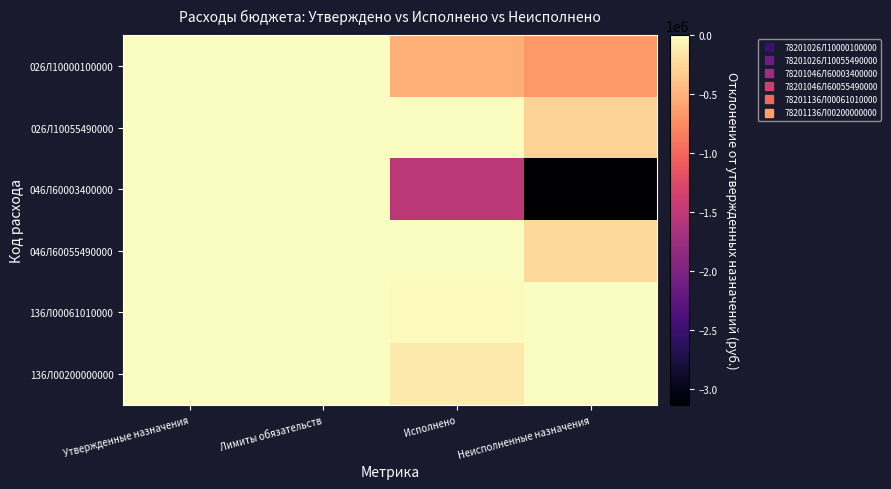

Reading left to right, extract all data points from this chart.

026Л10000100000: Утвержденные назначения=0.0	Лимиты обязательств=0.0	Исполнено=-514995.5	Неисполненные назначения=-661004.5
026Л10055490000: Утвержденные назначения=0.0	Лимиты обязательств=0.0	Исполнено=0.0	Неисполненные назначения=-286440.0
046Л60003400000: Утвержденные назначения=0.0	Лимиты обязательств=0.0	Исполнено=-1526229.6	Неисполненные назначения=-3132162.4
046Л60055490000: Утвержденные назначения=0.0	Лимиты обязательств=0.0	Исполнено=0.0	Неисполненные назначения=-239568.0
136Л00061010000: Утвержденные назначения=0.0	Лимиты обязательств=0.0	Исполнено=-33000.0	Неисполненные назначения=0.0
136Л00200000000: Утвержденные назначения=0.0	Лимиты обязательств=0.0	Исполнено=-124800.0	Неисполненные назначения=0.0